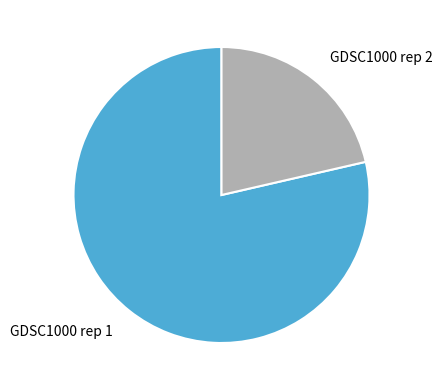

Is there any slice that represents more than half of the pie?

Yes